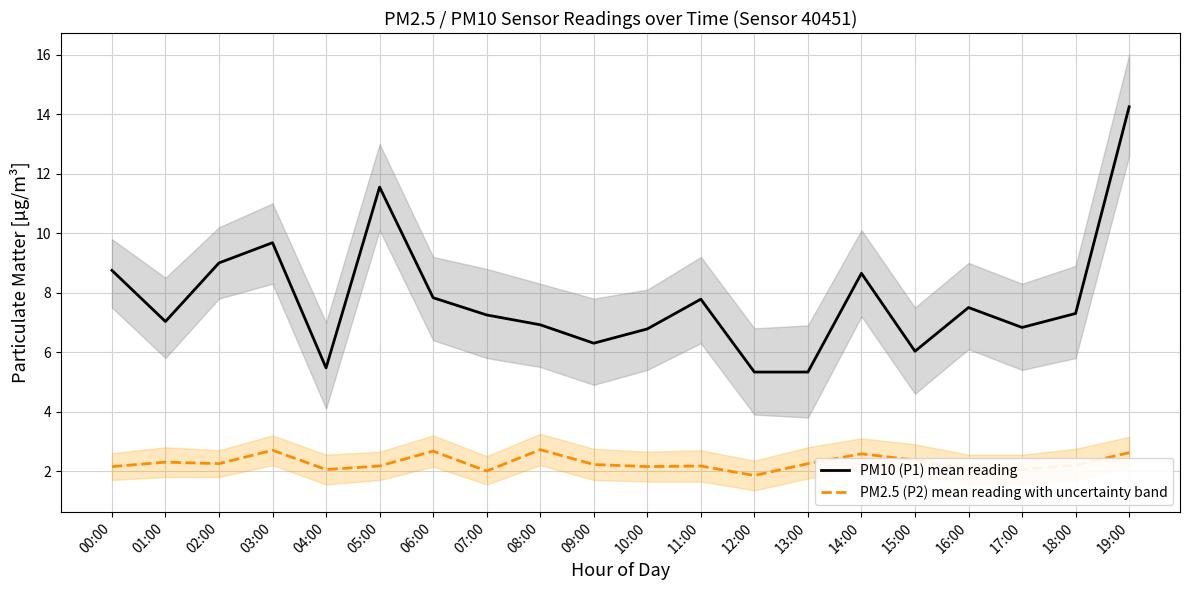

At which label does PM10 (P1) mean reading first exceed 7?

00:00